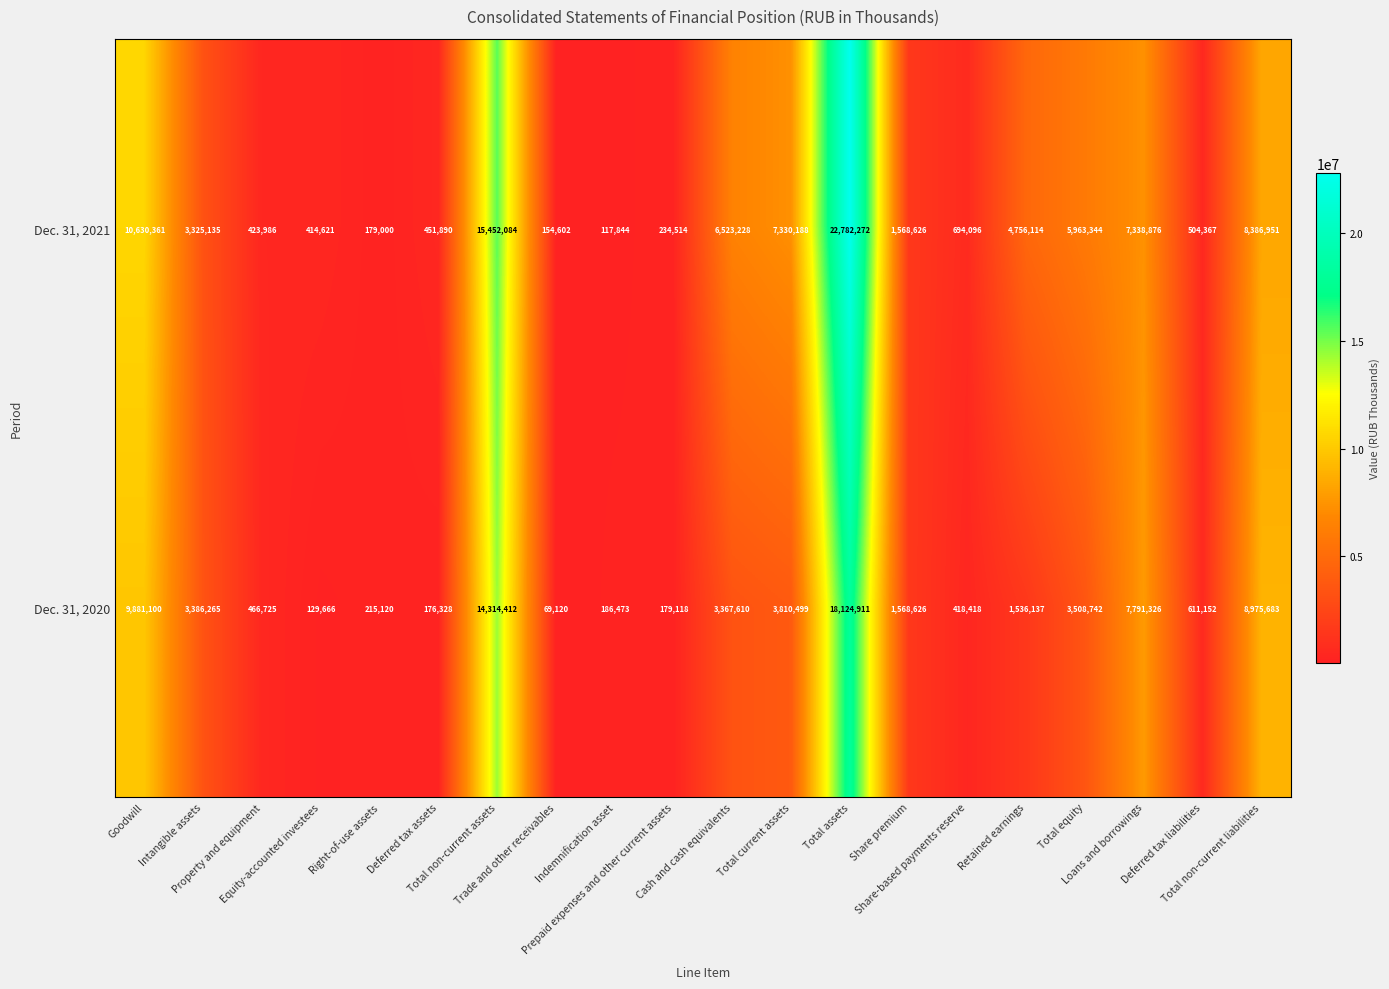

Rank the series by their maximum value, from lowest to highest.

Dec. 31, 2020, Dec. 31, 2021